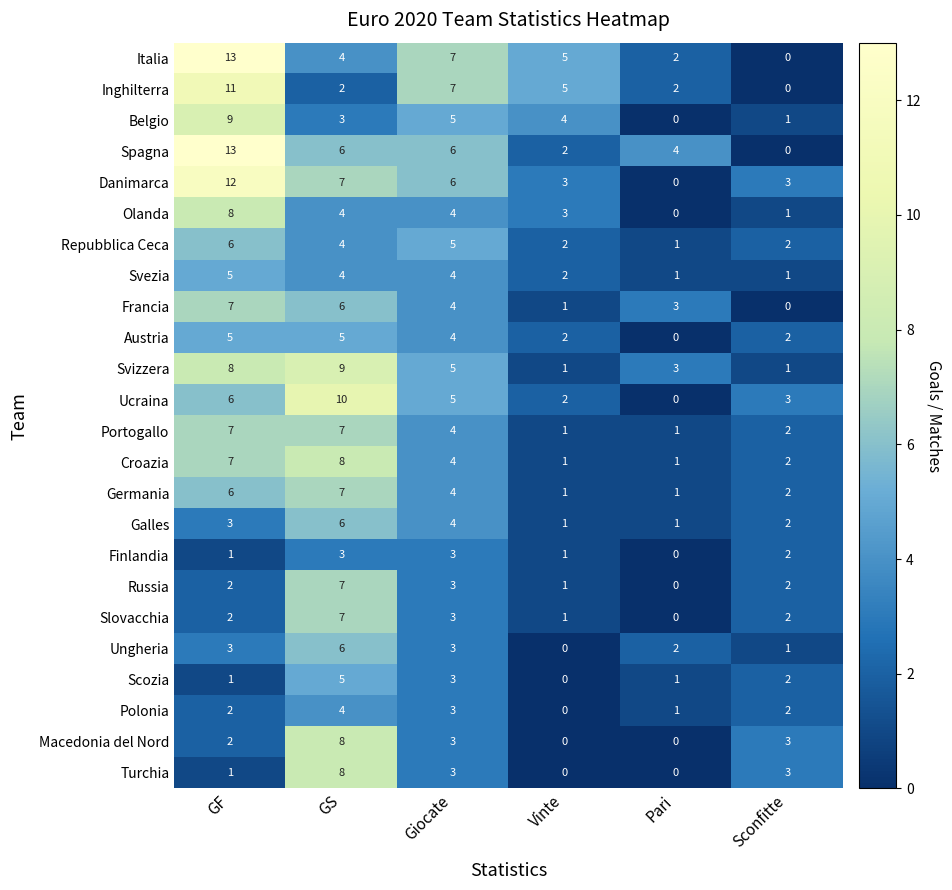

The value of Svizzera at GF is 8. True or false?

True